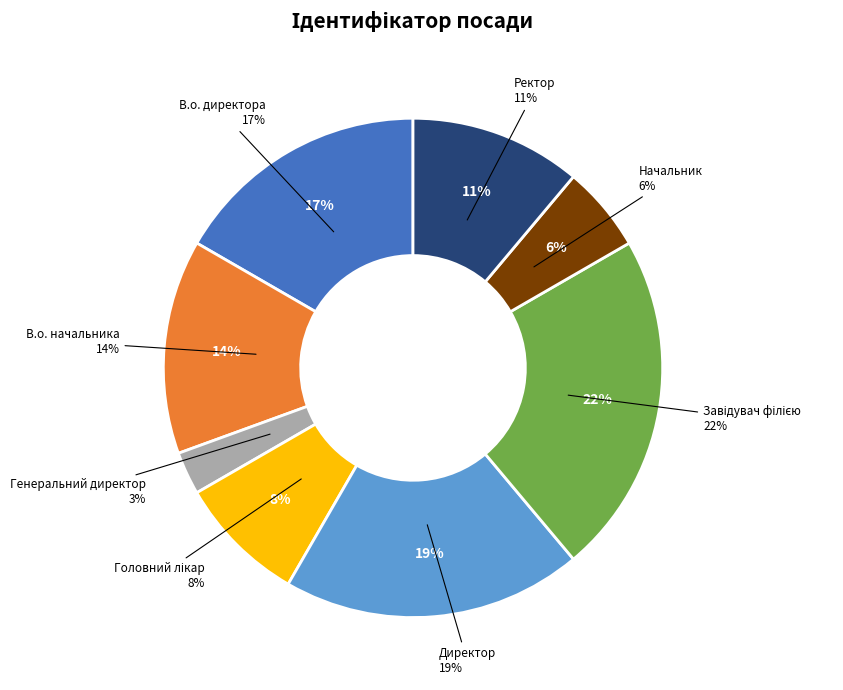

The Ректор slice represents 11% of the pie. True or false?

True